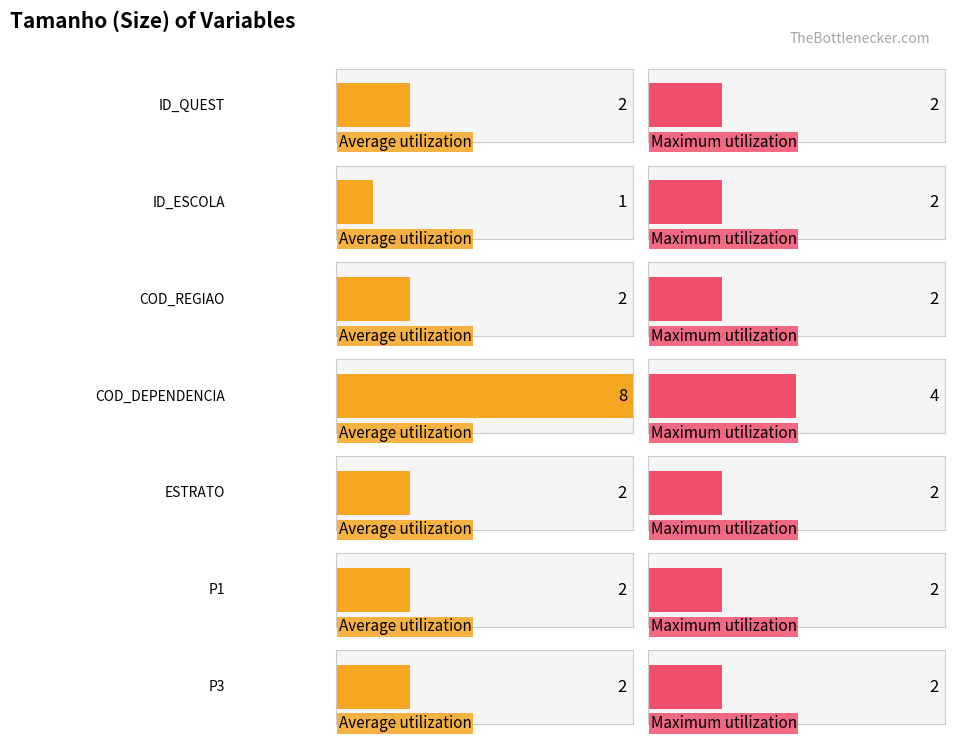

What is the difference between the Average utilization values at ID_ESCOLA and ESTRATO?

1